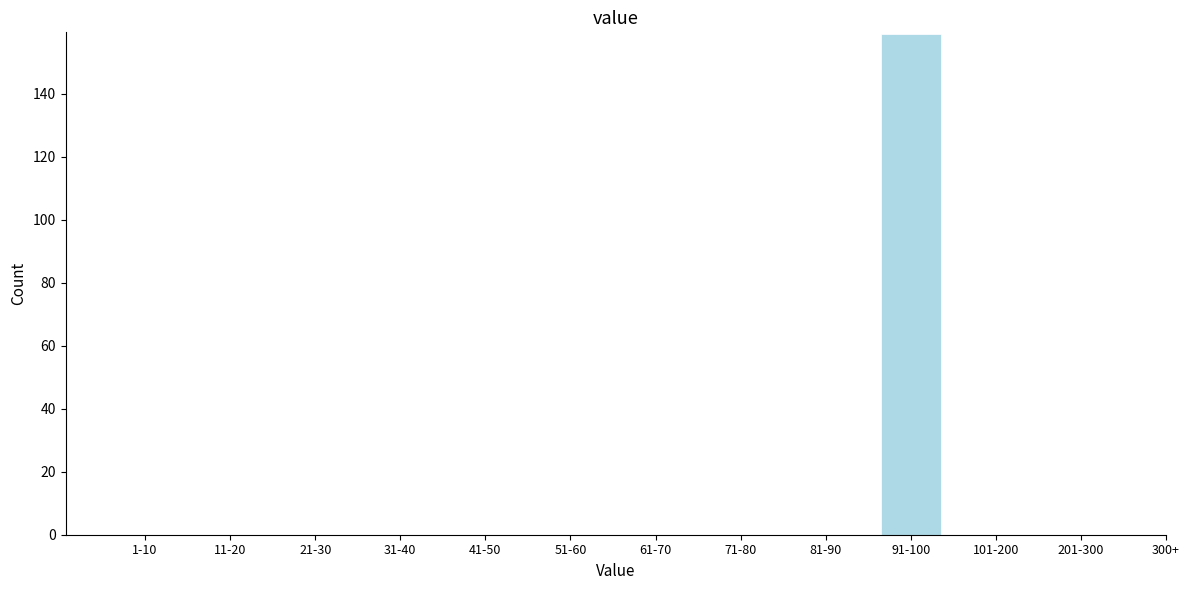

Reading left to right, what are all the values shown in this chart?

1-10=0	11-20=0	21-30=0	31-40=0	41-50=0	51-60=0	61-70=0	71-80=0	81-90=0	91-100=159	101-200=0	201-300=0